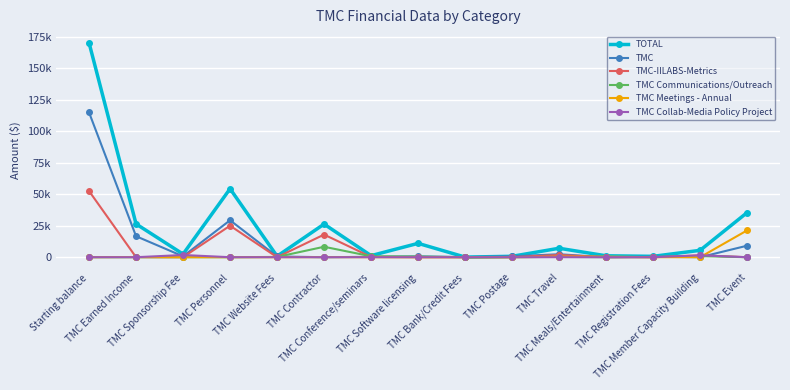

What are all the series names shown in the legend?

TOTAL, TMC, TMC-IILABS-Metrics, TMC Communications/Outreach, TMC Meetings - Annual, TMC Collab-Media Policy Project